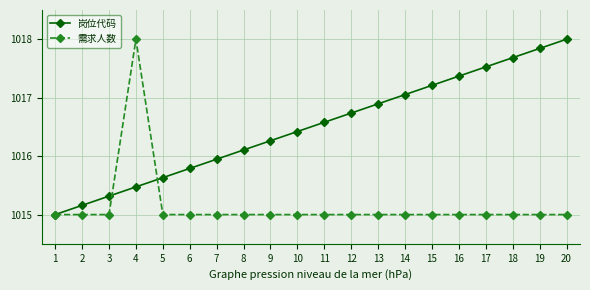

Between 4 and 5, which series saw the biggest shift?

需求人数